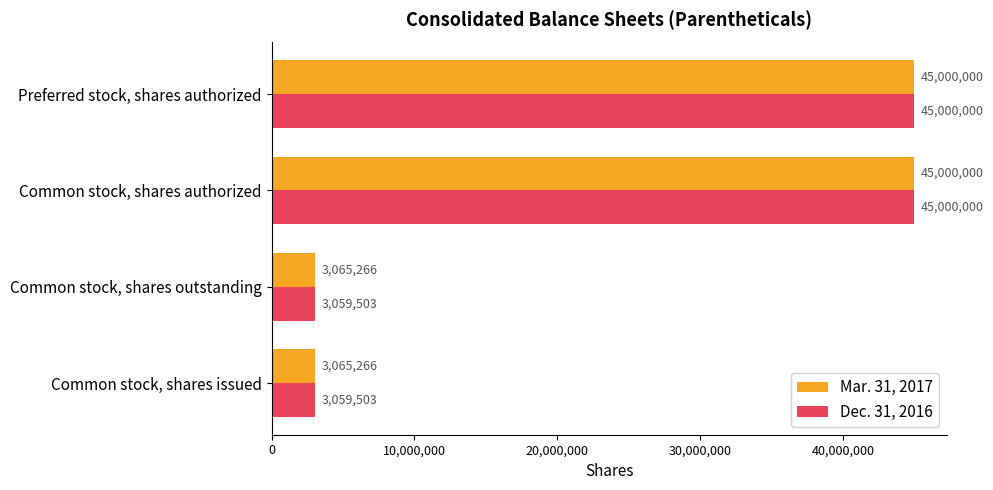

List the series in order of their overall mean, lowest first.

Dec. 31, 2016, Mar. 31, 2017